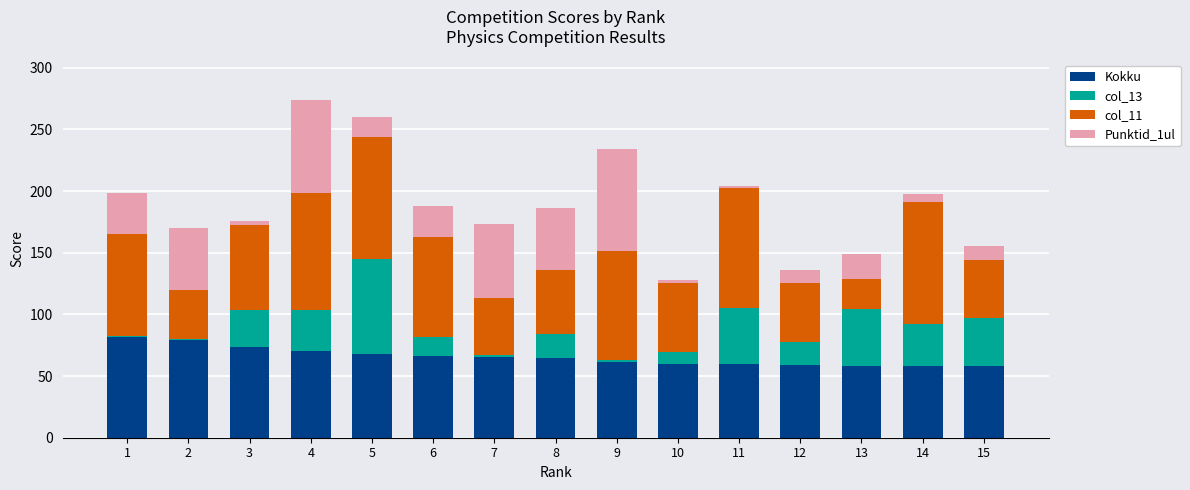

What is the sum of all Kokku values?

983.5